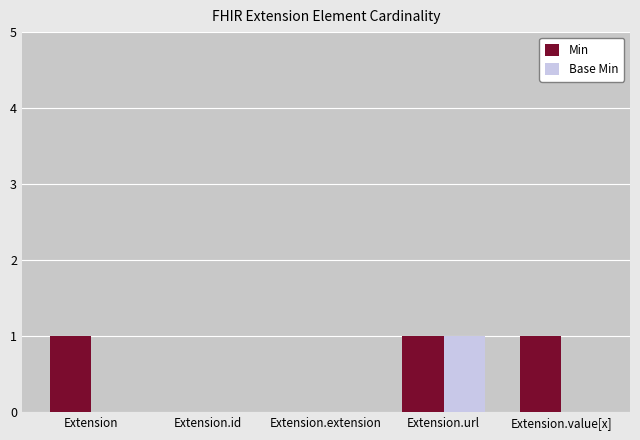

How many groups of bars are there?

5